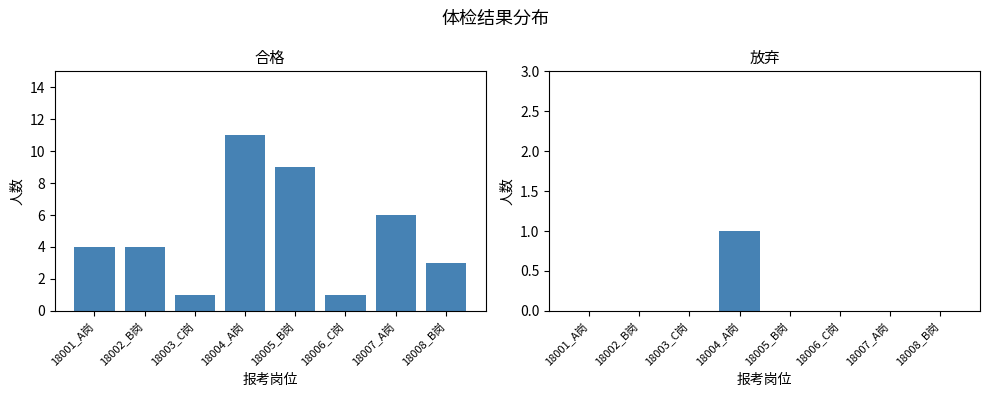

Reading left to right, extract all data points from this chart.

合格: 18001_A岗=4	18002_B岗=4	18003_C岗=1	18004_A岗=11	18005_B岗=9	18006_C岗=1	18007_A岗=6	18008_B岗=3
放弃: 18001_A岗=0	18002_B岗=0	18003_C岗=0	18004_A岗=1	18005_B岗=0	18006_C岗=0	18007_A岗=0	18008_B岗=0